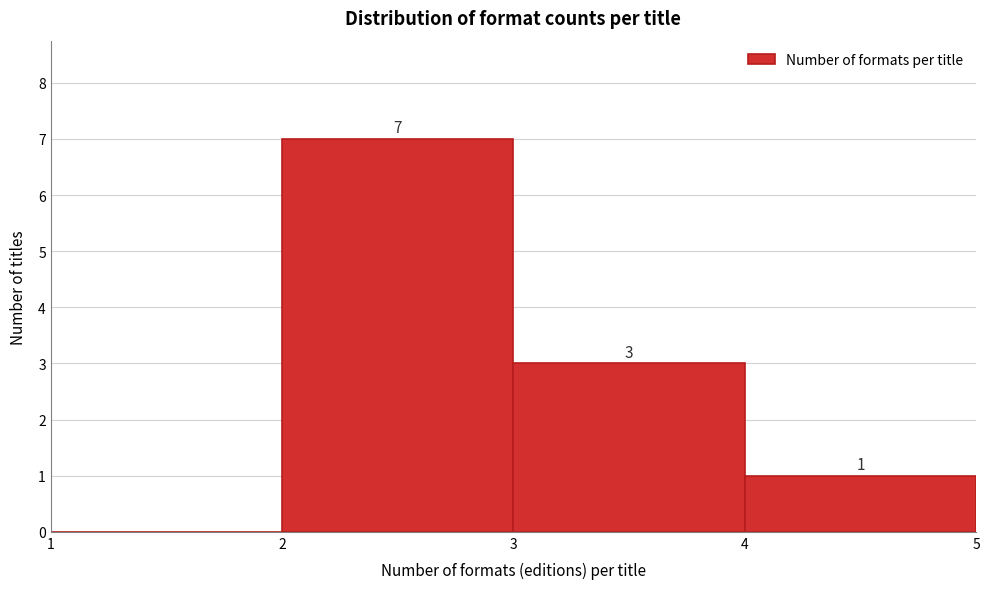

Which range on the x-axis has the tallest bar?

2 to 3